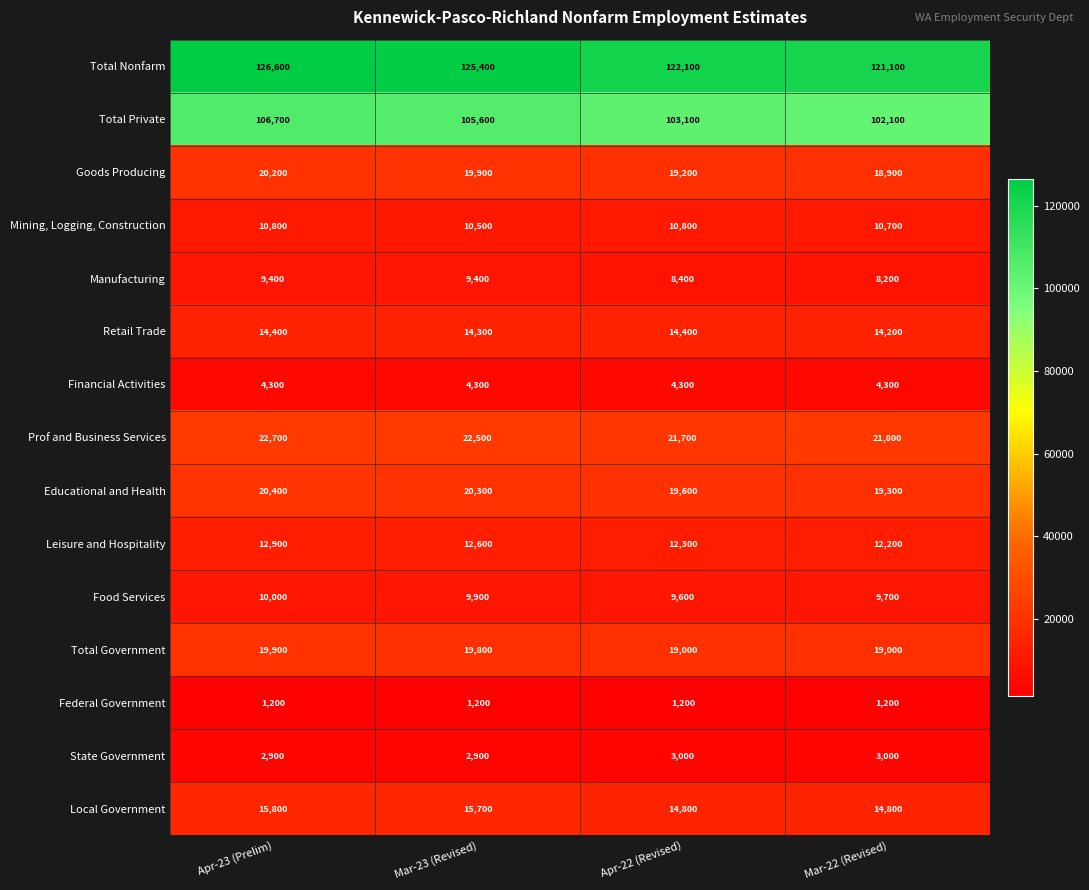

What is the total value across all series at Mar-23 (Revised)?

394300